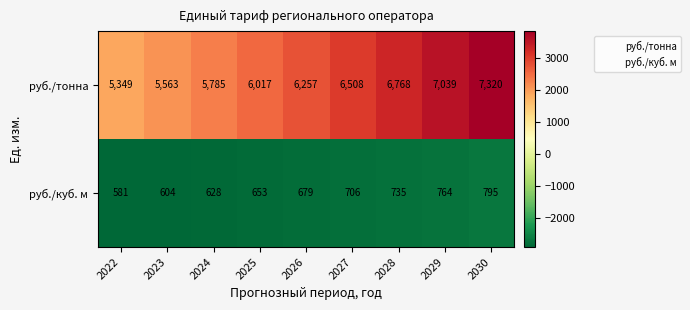

List the series in order of their peak value, lowest first.

руб./куб. м, руб./тонна